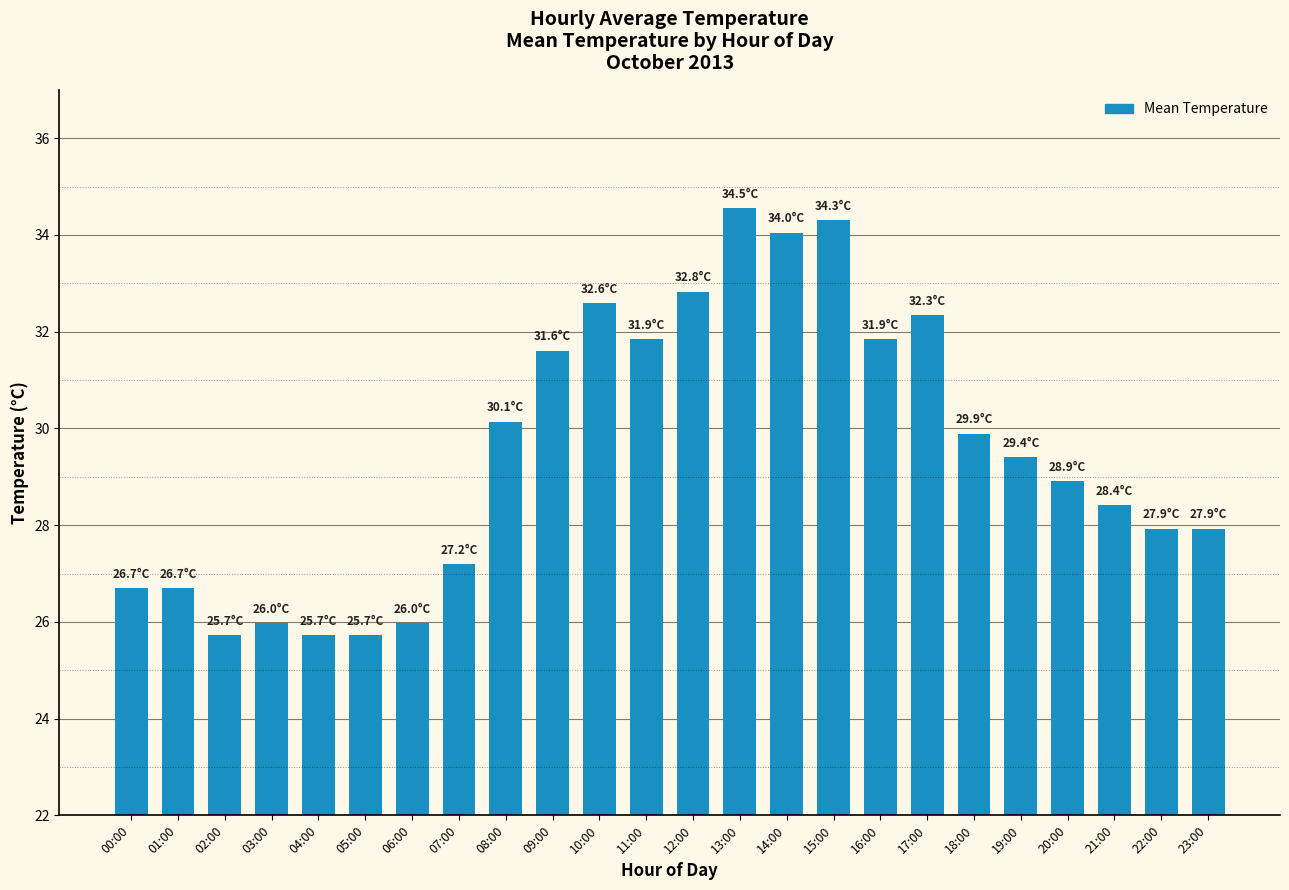

What is the sum of the values at 09:00 and 22:00?

59.5